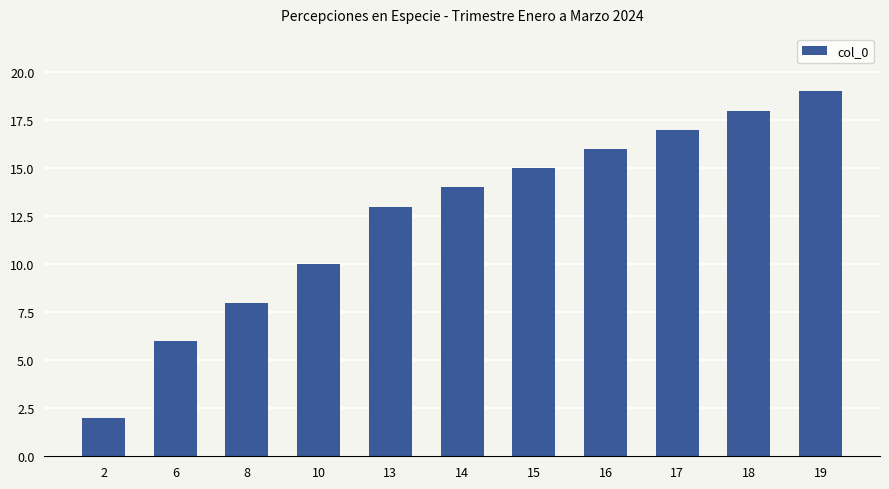

What is the sum of all values?

138